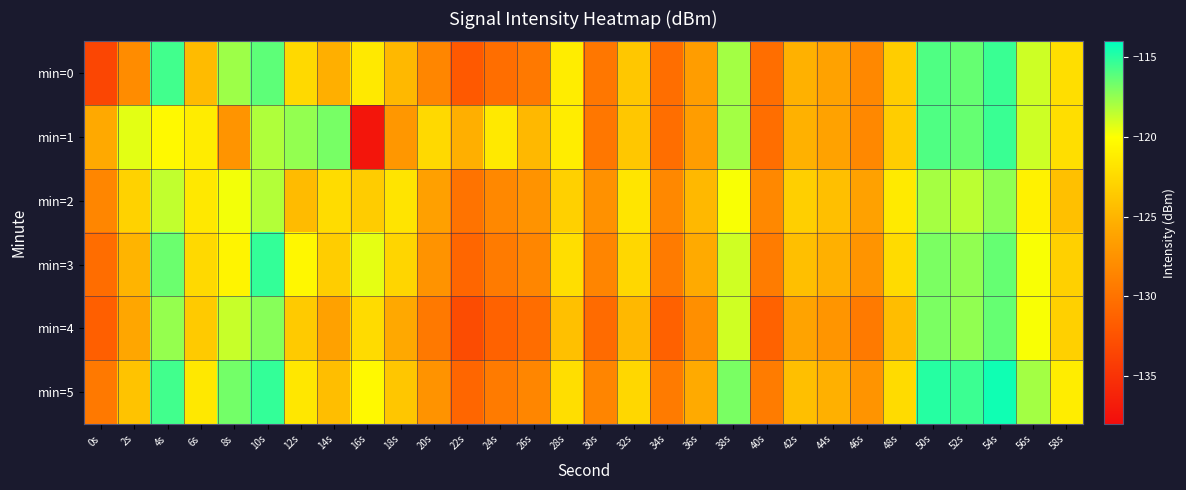

Rank the series by their maximum value, from lowest to highest.

min=2, min=4, min=0, min=1, min=3, min=5